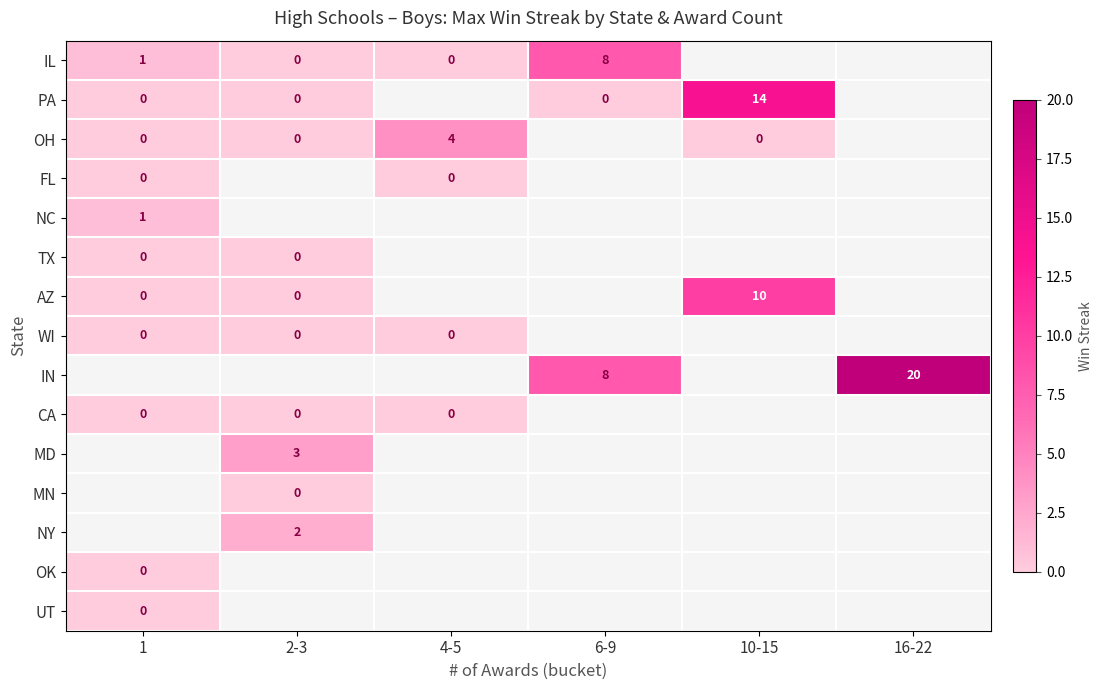

Is it true that PA equals 20 at 10-15?

False